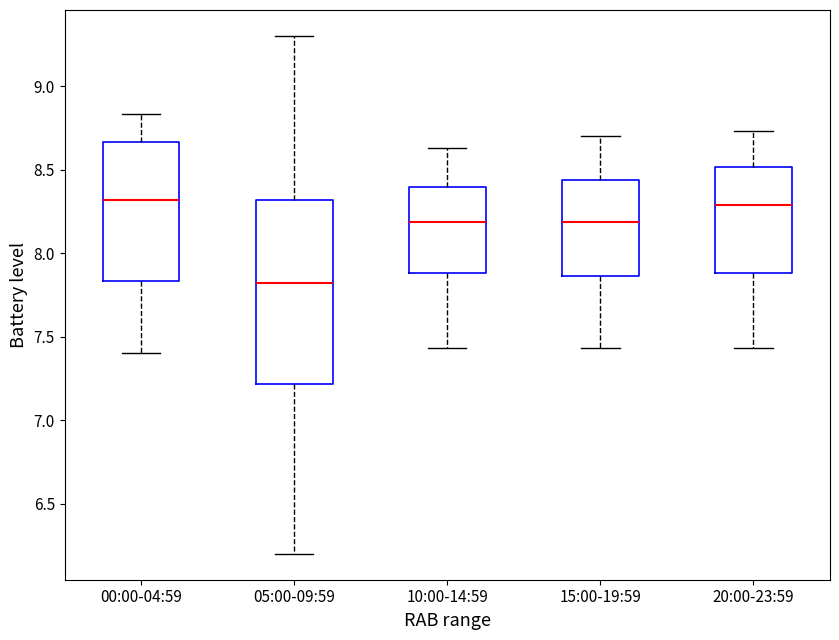

Which box is the tallest, from its lower edge to its upper edge?

05:00-09:59